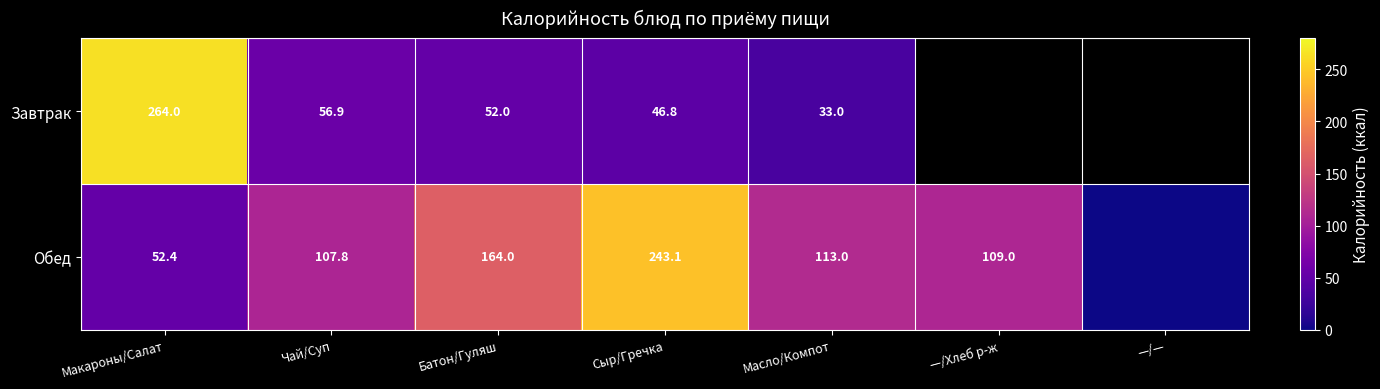

What is the sum of the Обед values at Батон/Гуляш and Макароны/Салат?

216.4